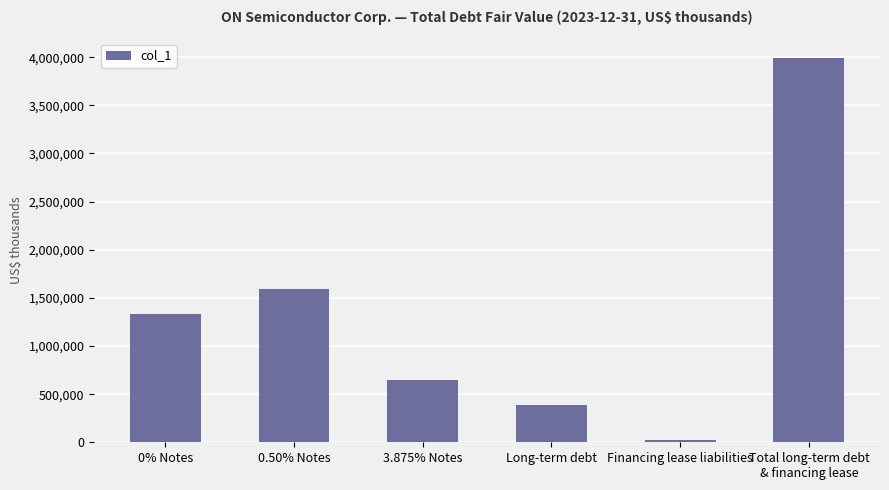

Where is the data nearest to the value 2010000?

0.50% Notes